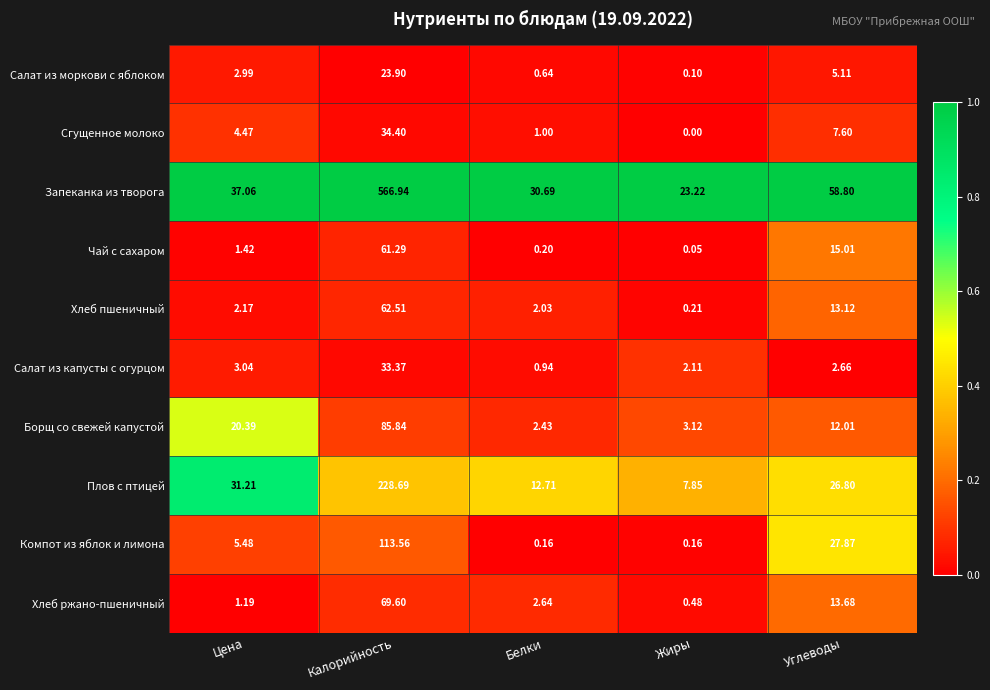

How many series are shown in this chart?

10